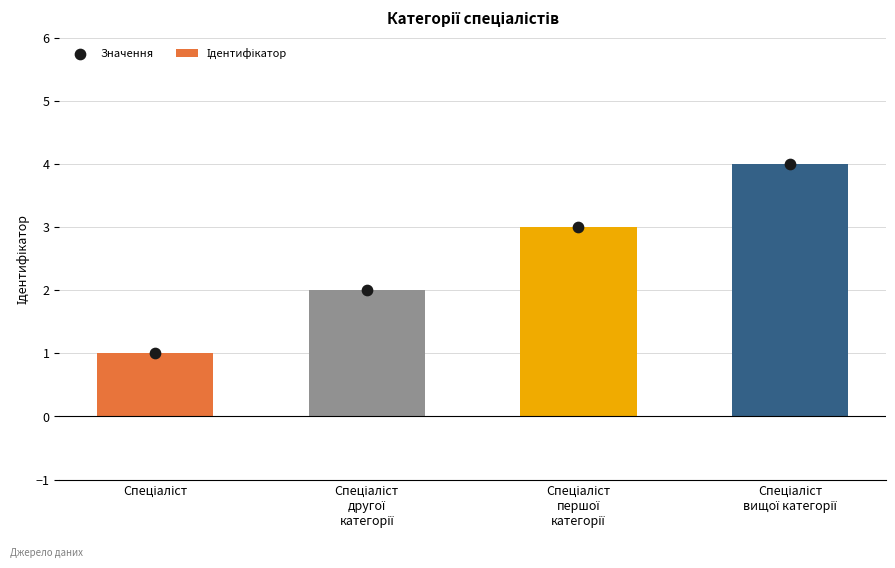

Which series has the largest total across all categories?

Ідентифікатор